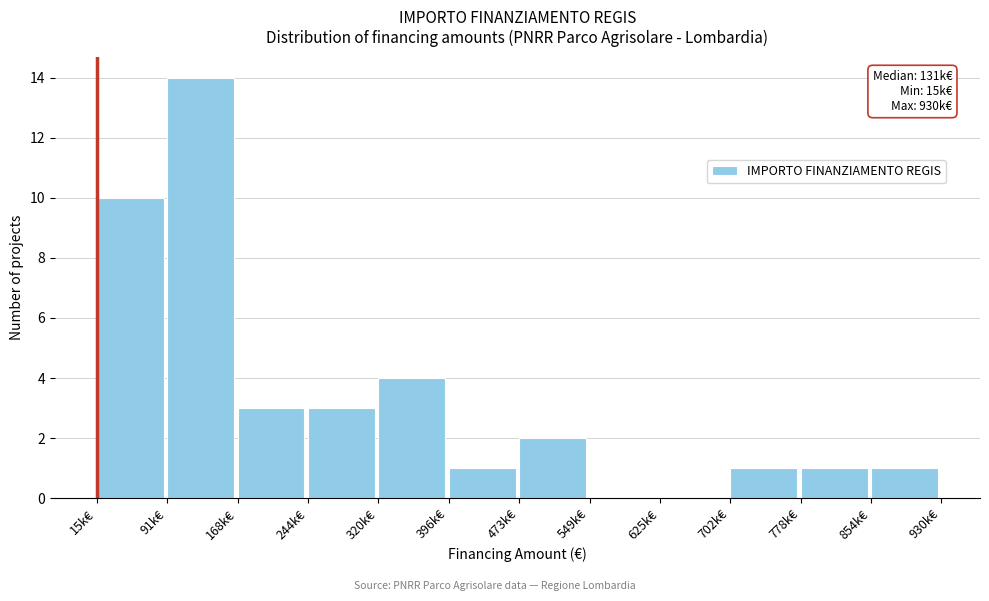

Reading right to left, list all the values displayed in this chart.

854k€=1	778k€=1	702k€=1	625k€=0	549k€=0	473k€=2	396k€=1	320k€=4	244k€=3	168k€=3	91k€=14	15k€=10